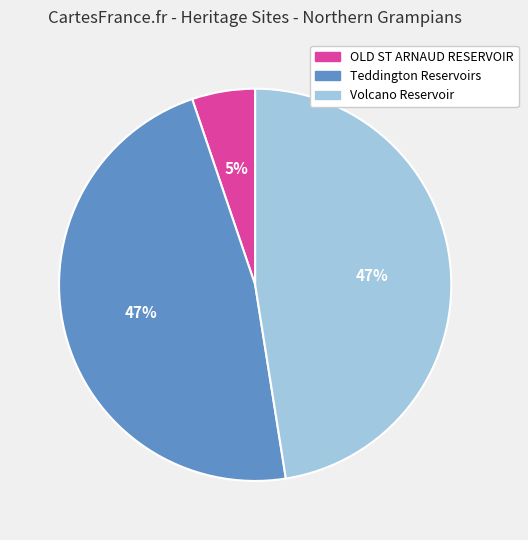

How many slices are in this pie chart?

3